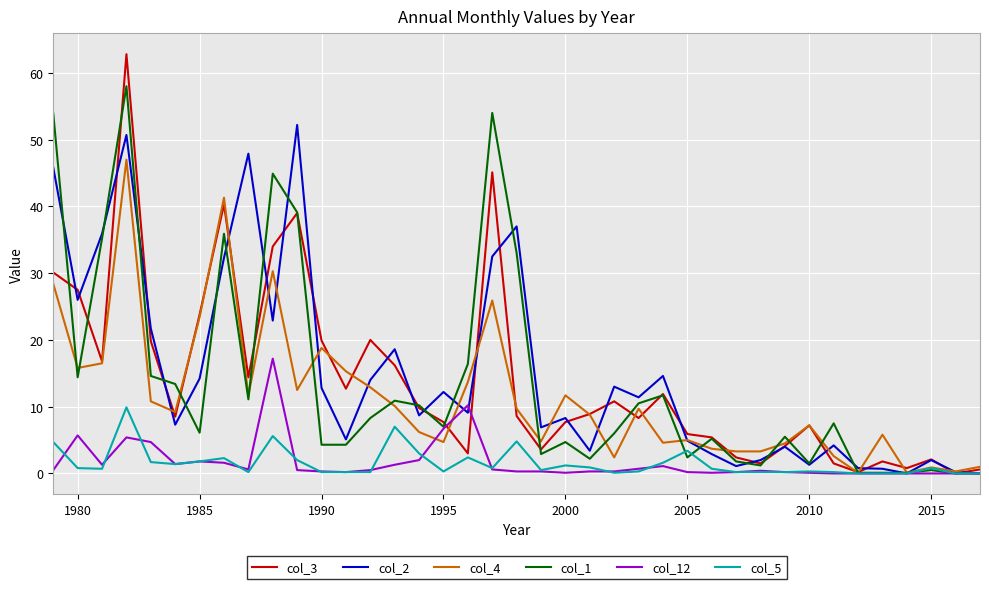

List the series in order of their peak value, lowest first.

col_5, col_12, col_4, col_2, col_1, col_3